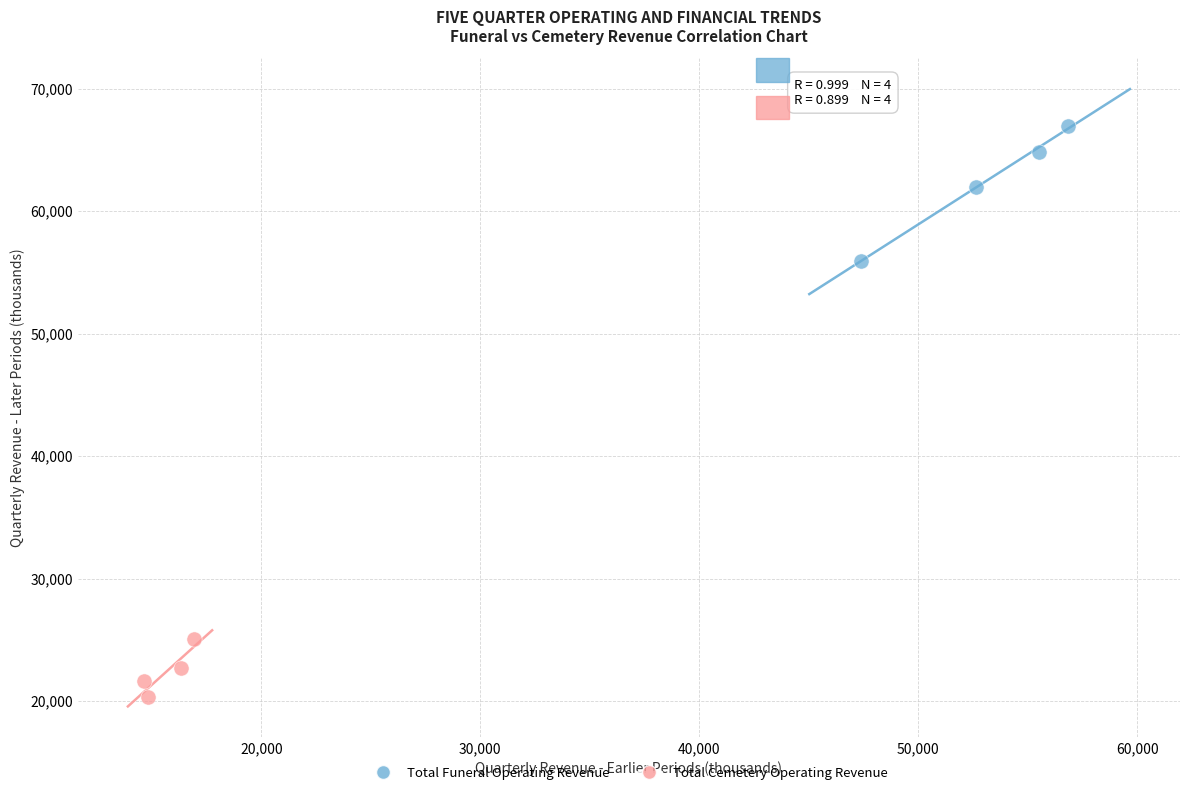

Which series contains the highest Y value?

Total Funeral Operating Revenue